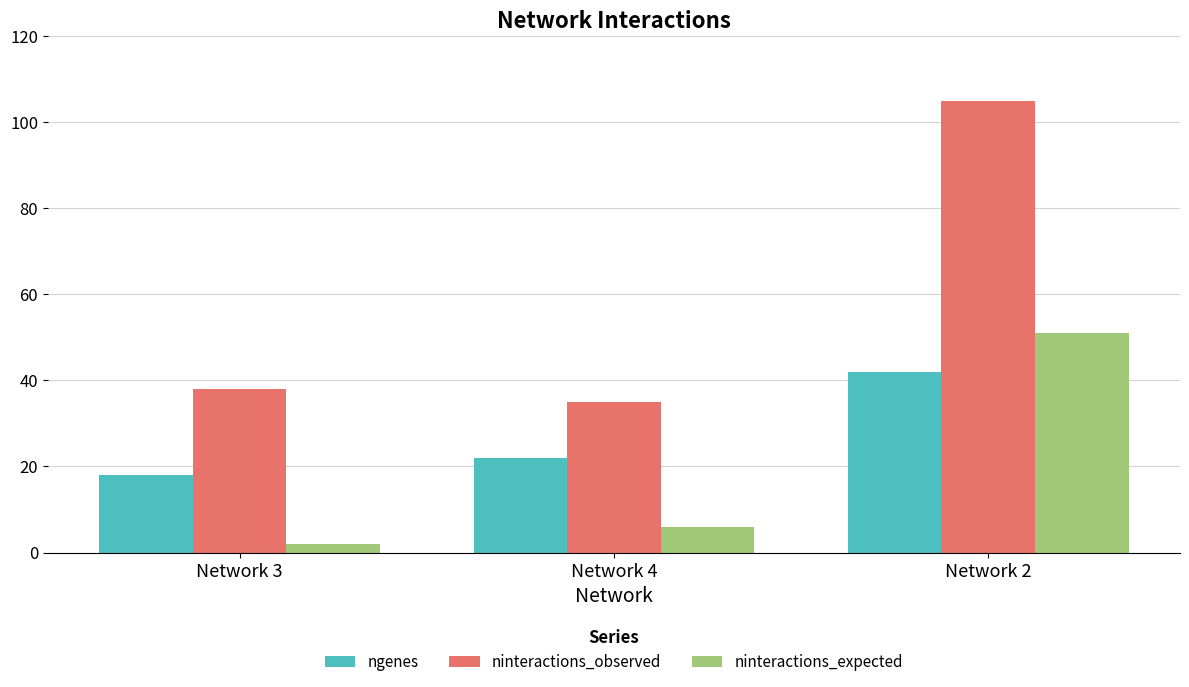

Reading left to right, what are all the values shown in this chart?

ngenes: Network 3=18	Network 4=22	Network 2=42
ninteractions_observed: Network 3=38	Network 4=35	Network 2=105
ninteractions_expected: Network 3=2	Network 4=6	Network 2=51